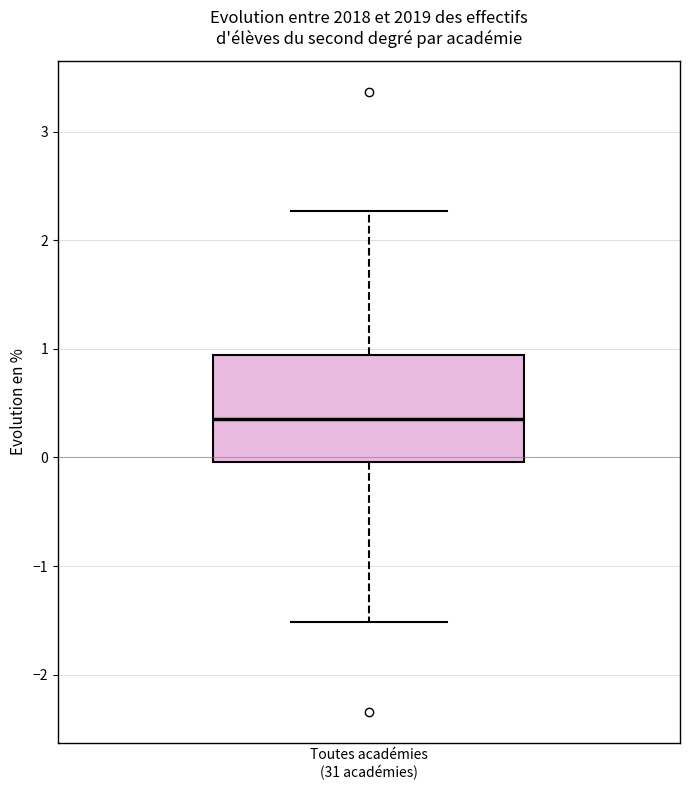

Transcribe this box plot: give where the median line is, the range the box spans, and where the two whiskers end, as read against the y-axis. The values are not printed on the chart, so give them approximately, as read against the axis.

median 0.4, box 0.0 to 0.9, whiskers -1.5 to 2.3